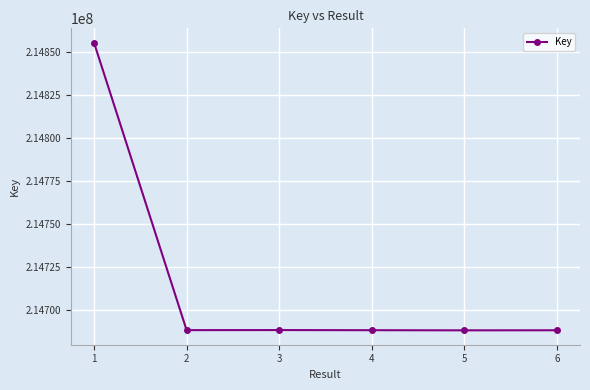

Is it true that the value at 2 is 142702275?

False